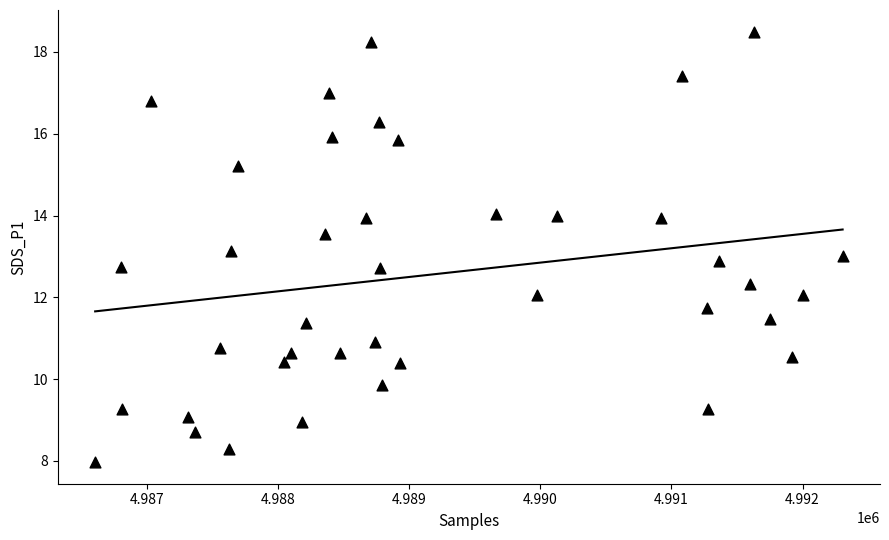

What is the range of Y values (max minus min)?

10.5